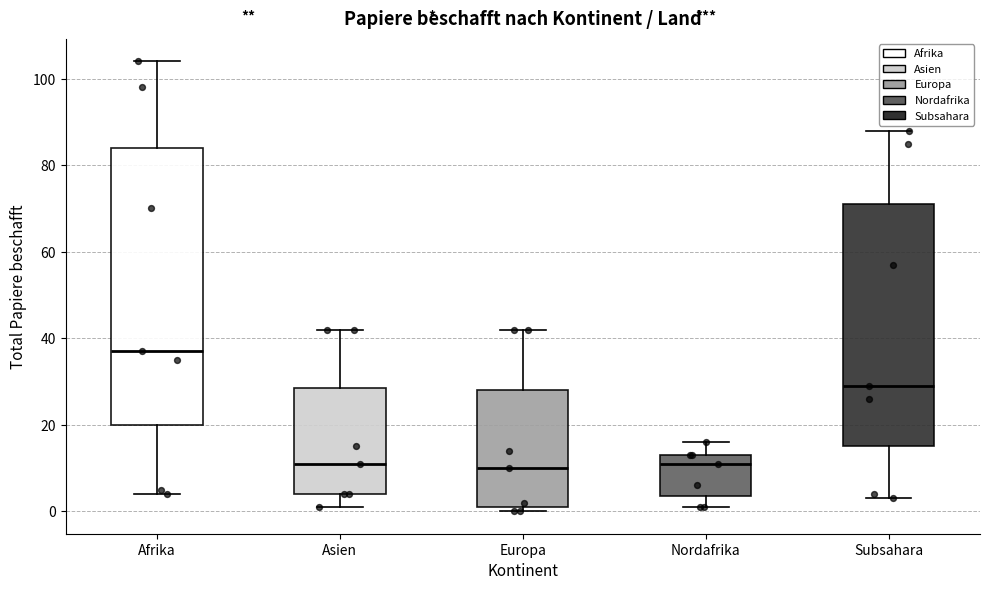

Which box is the tallest, from its lower edge to its upper edge?

Afrika